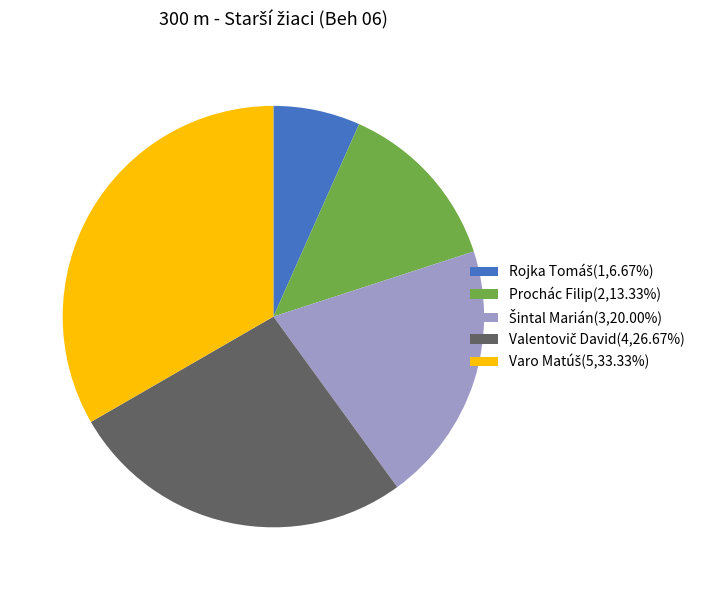

How many segments does this pie chart have?

5